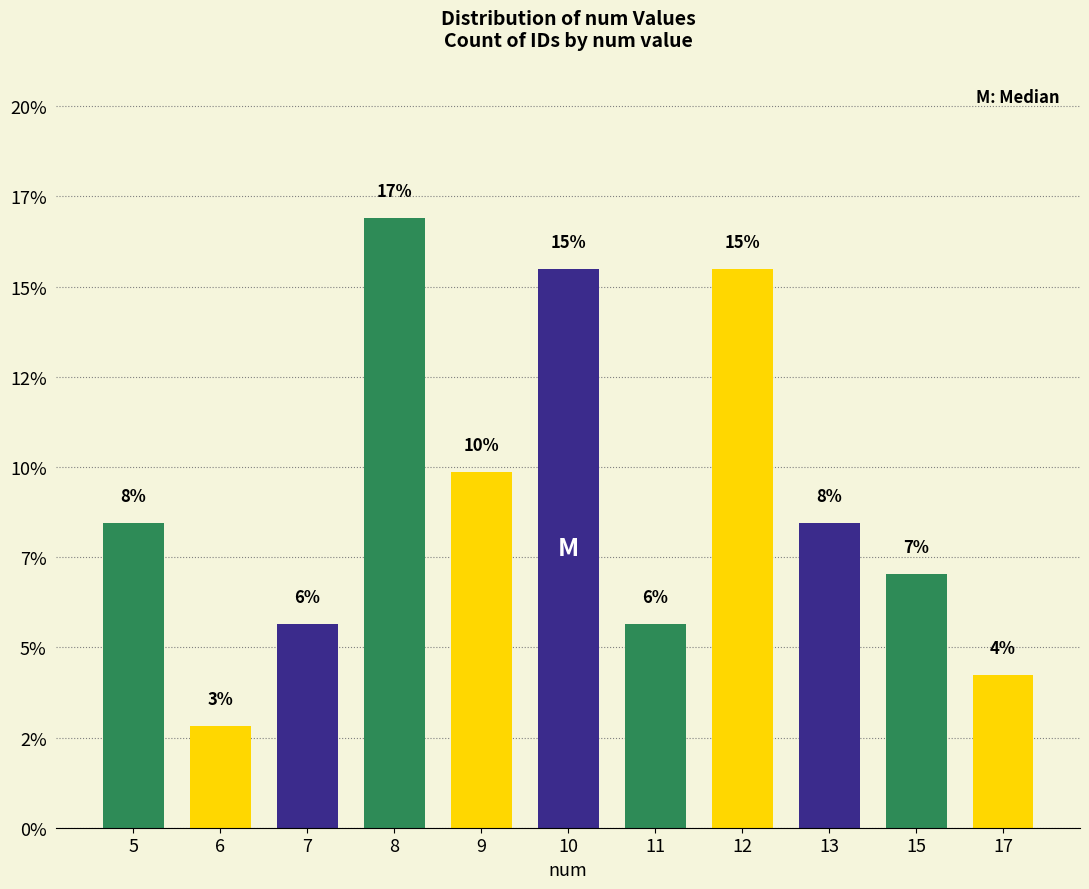

What is the change in value from 7 to 13?

+2.8